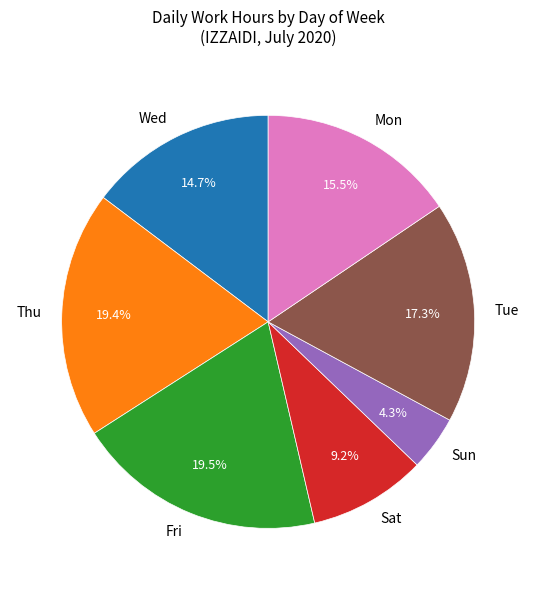

Approximately how many times larger is the value at Fri compared to Sat?

2.1